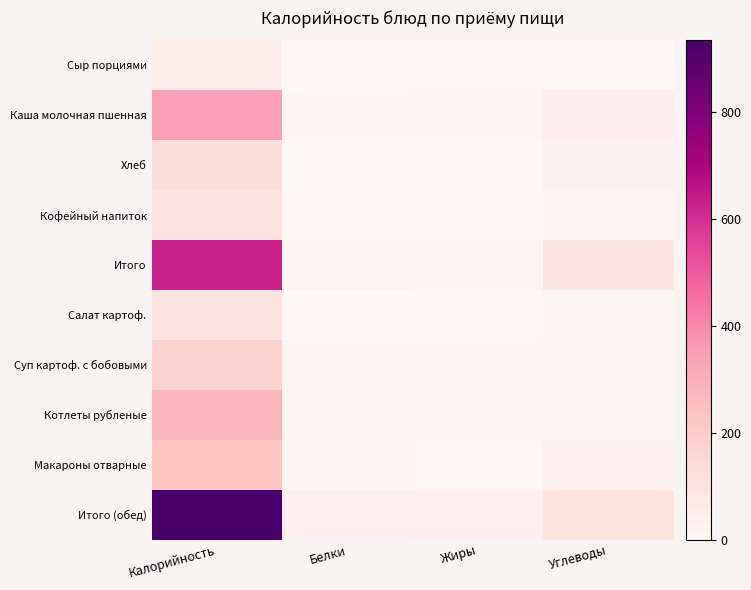

Reading left to right, transcribe all the data shown in this chart.

Сыр порциями: Калорийность=54.0	Белки=3.5	Жиры=4.4	Углеводы=0.0
Каша молочная пшенная: Калорийность=349.1	Белки=9.7	Жиры=12.4	Углеводы=49.6
Хлеб: Калорийность=122.0	Белки=3.8	Жиры=1.0	Углеводы=24.5
Кофейный напиток: Калорийность=100.6	Белки=3.2	Жиры=2.7	Углеводы=15.9
Итого: Калорийность=625.7	Белки=20.1	Жиры=20.5	Углеводы=90.0
Салат картоф.: Калорийность=99.5	Белки=1.7	Жиры=6.2	Углеводы=9.2
Суп картоф. с бобовыми: Калорийность=175.6	Белки=9.2	Жиры=8.4	Углеводы=13.2
Котлеты рубленые: Калорийность=277.7	Белки=14.3	Жиры=16.9	Углеводы=17.2
Макароны отварные: Калорийность=231.3	Белки=7.6	Жиры=6.2	Углеводы=36.3
Итого (обед): Калорийность=933.6	Белки=35.6	Жиры=38.2	Углеводы=109.1